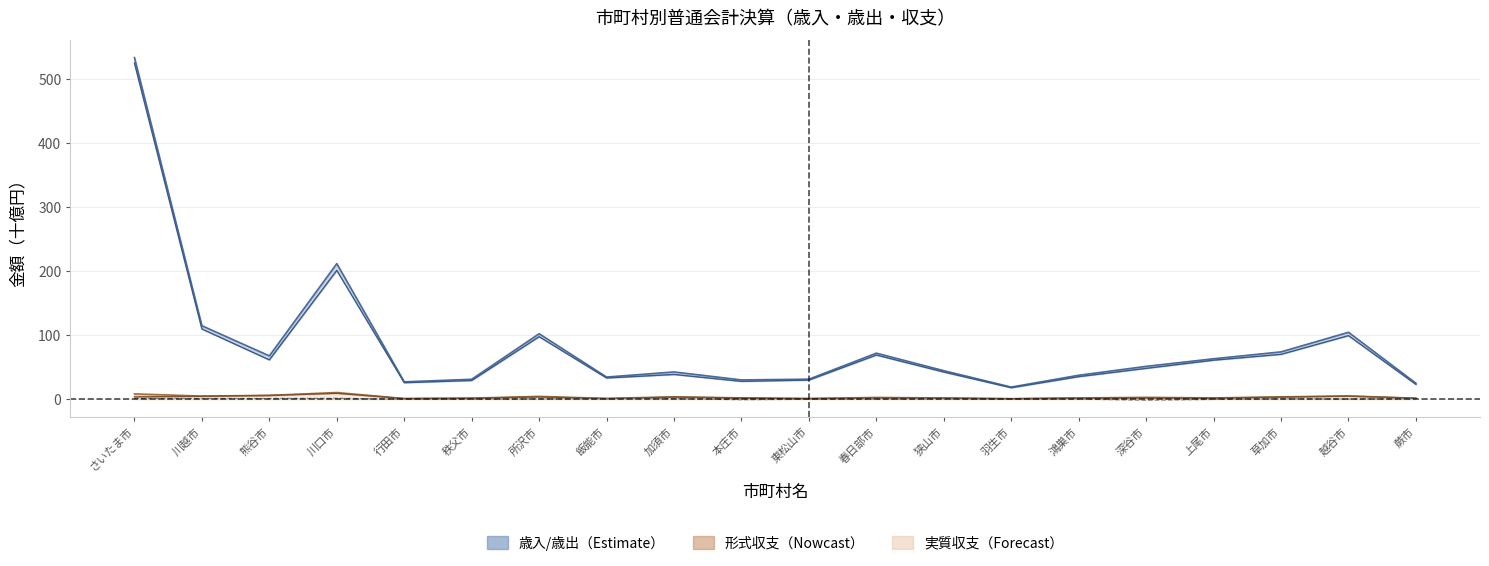

The value of 歳出総額 at 羽生市 is 18.1. True or false?

True